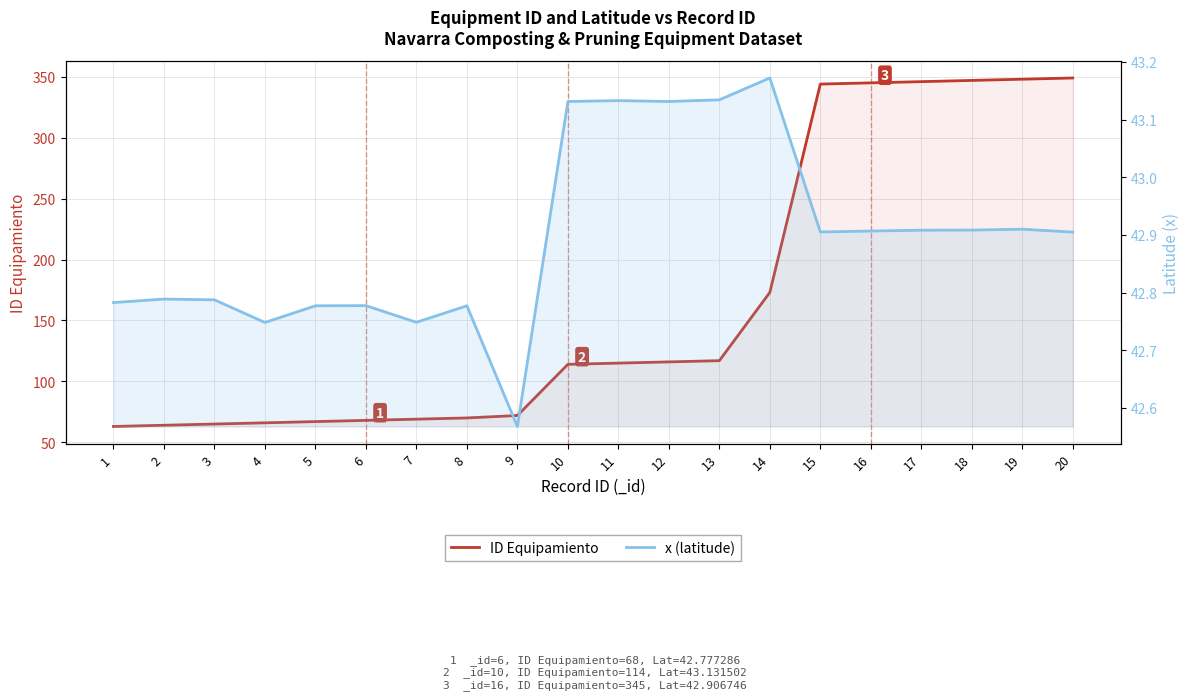

What is the sum of all ID Equipamiento values?

3318.0